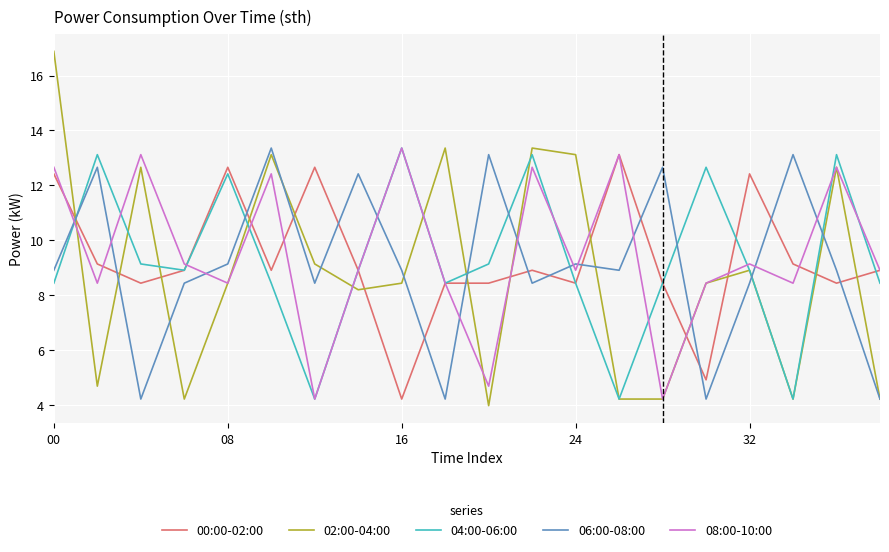

Which series has the largest range (max minus min)?

02:00-04:00